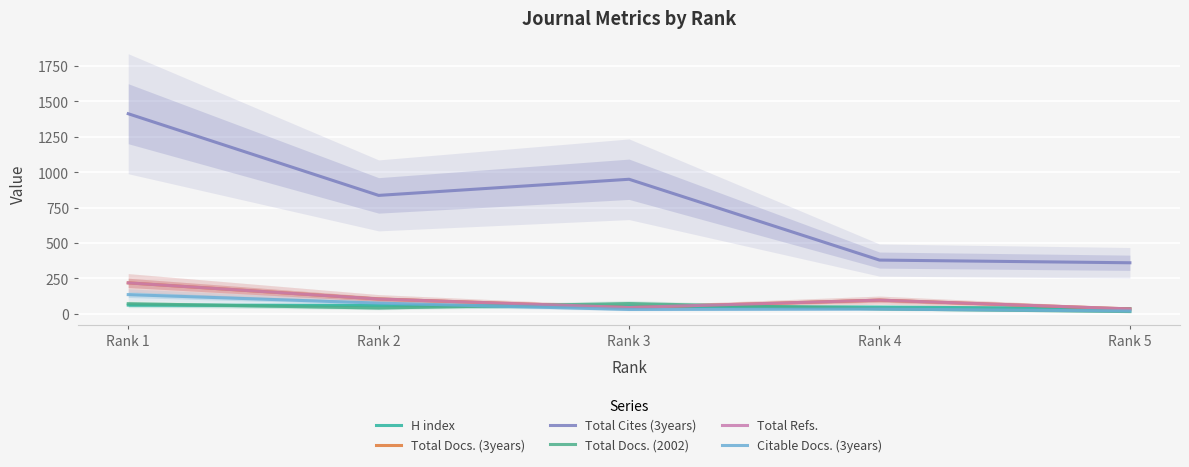

What is the difference between the maximum and minimum values in the H index series?

25